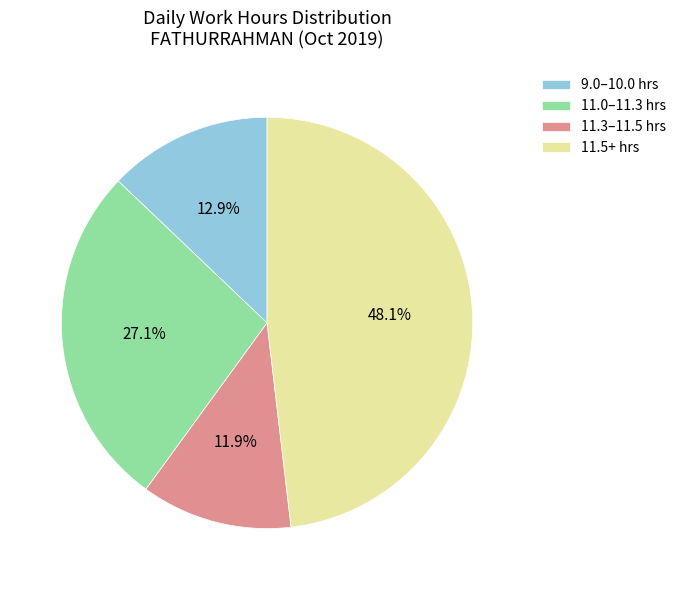

Is there a majority slice in this chart?

No